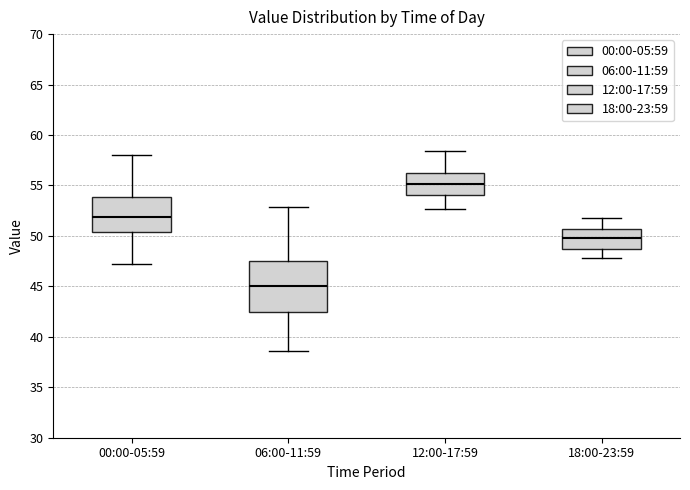

Comparing the boxes themselves (not the whiskers), which one is the tallest?

06:00-11:59